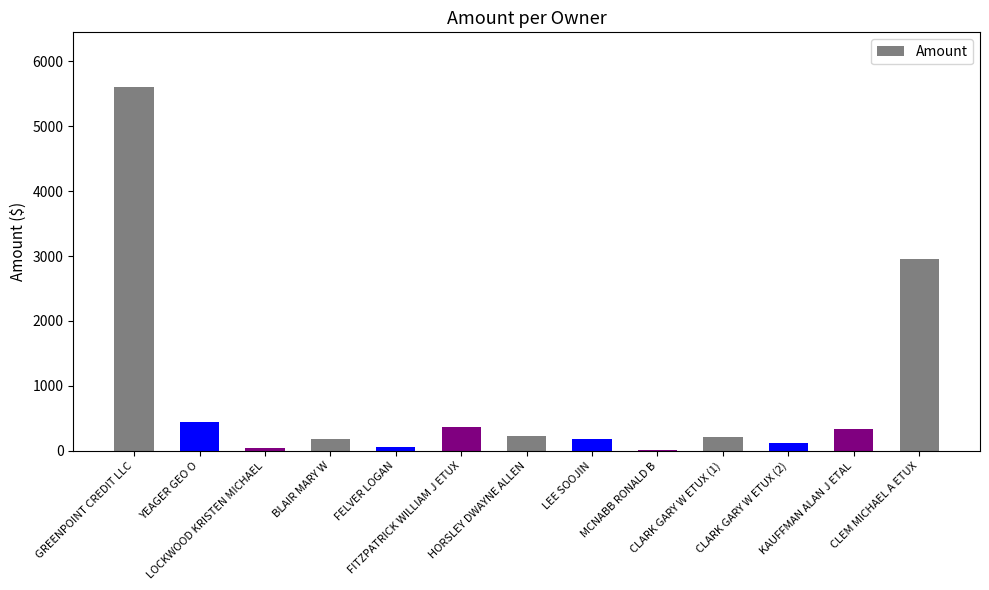

What is the sum of all values?

10737.2